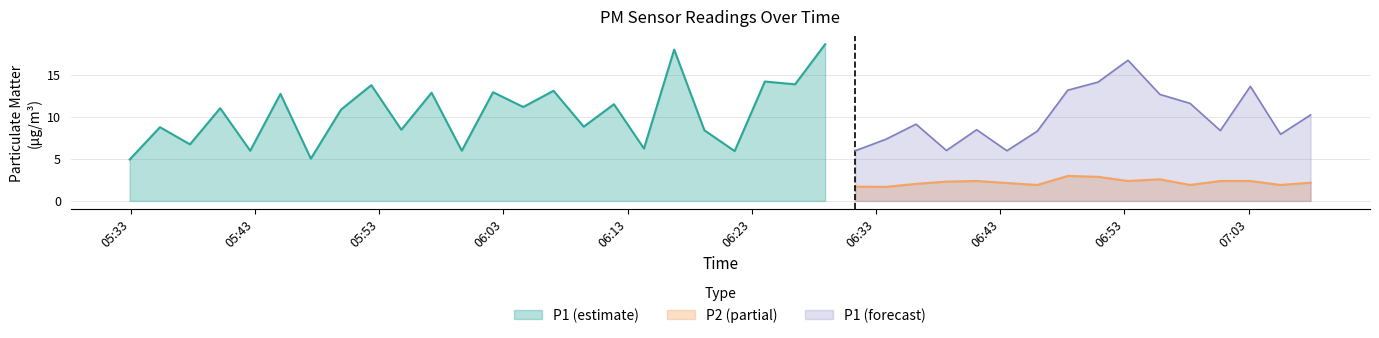

True or false: P1 (forecast) and P2 (partial) cross at least once.

False